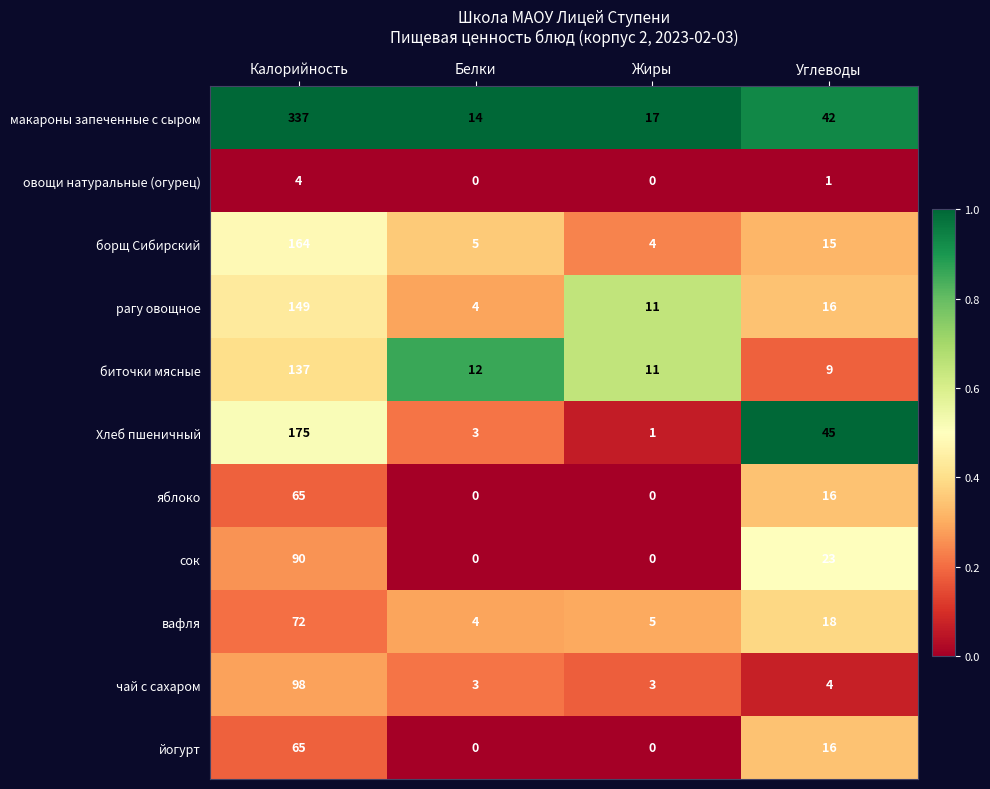

Which label corresponds to the largest value in the chart?

Калорийность